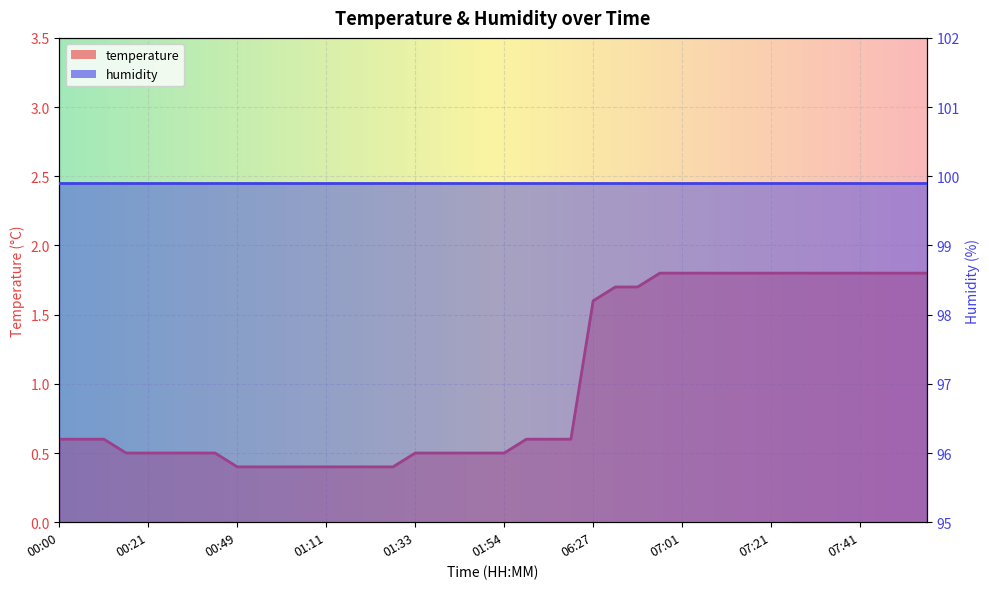

List the labels in order of value, smallest first.

00:49, 00:54, 01:00, 01:06, 01:11, 01:16, 01:22, 01:28, 00:16, 00:21, 00:27, 00:38, 00:43, 01:33, 01:38, 01:43, 01:49, 01:54, 00:00, 00:06, 00:11, 02:05, 02:11, 02:16, 06:27, 06:46, 06:51, 06:56, 07:01, 07:06, 07:11, 07:16, 07:21, 07:26, 07:31, 07:36, 07:41, 07:46, 07:51, 07:57